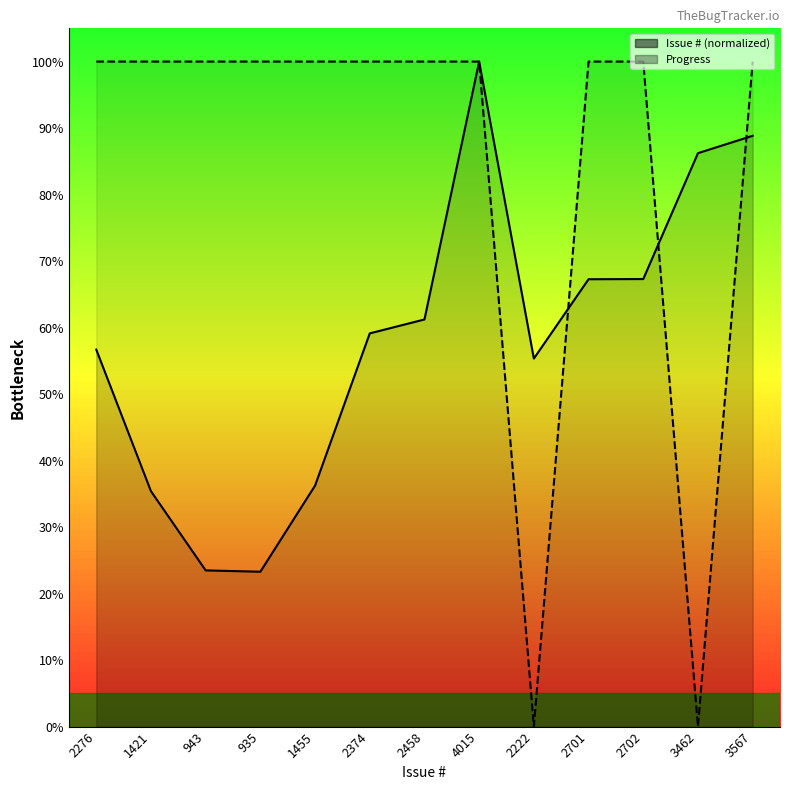

What are all the series names shown in the legend?

Issue #, Progress